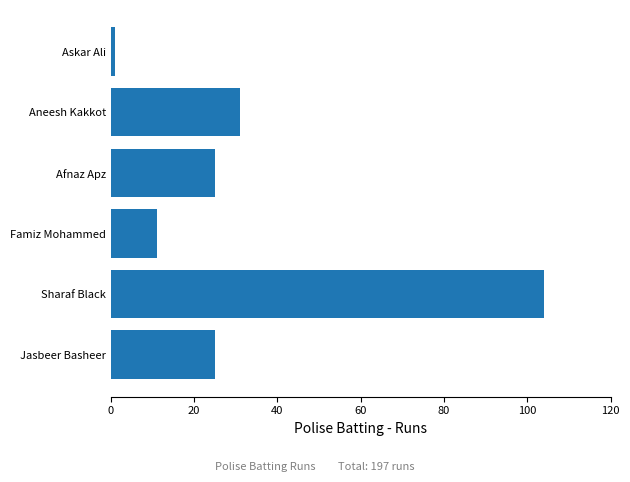

Which has a higher value, Jasbeer Basheer or Askar Ali?

Jasbeer Basheer